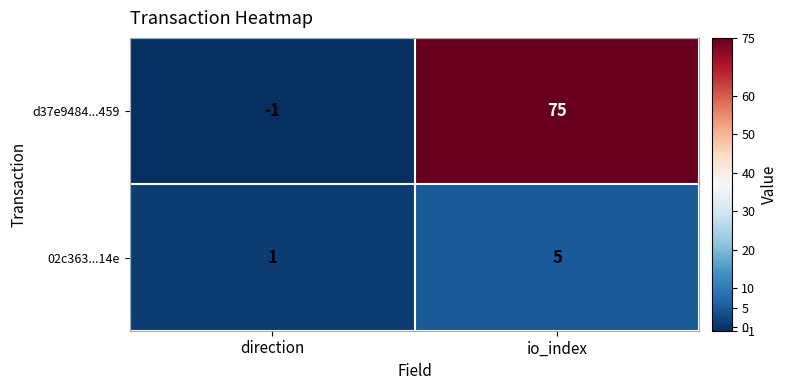

Rank the series by their maximum value, from lowest to highest.

02c363...14e, d37e9484...459